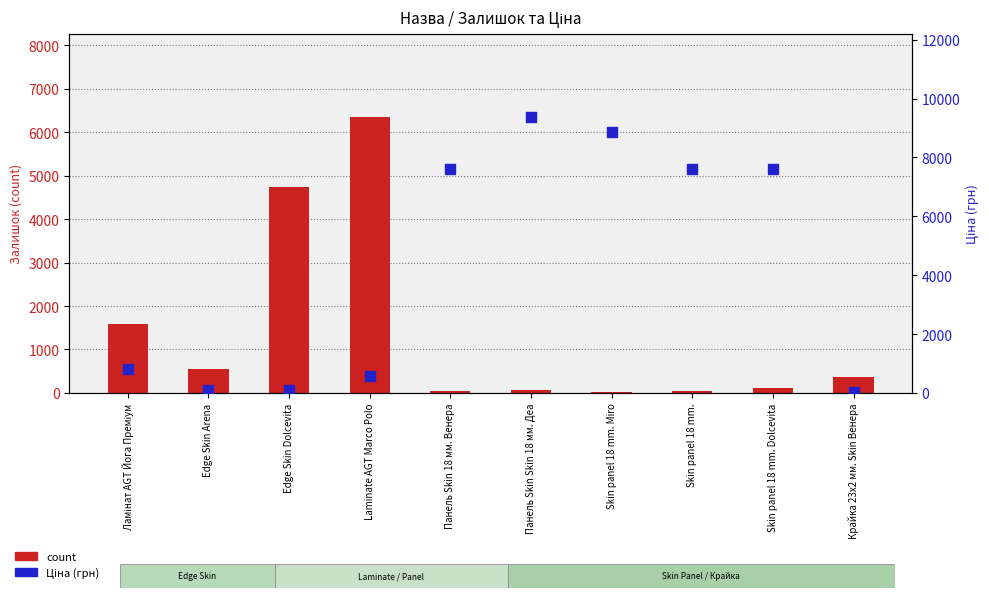

At how many categories does at least one series exceed 160?

10